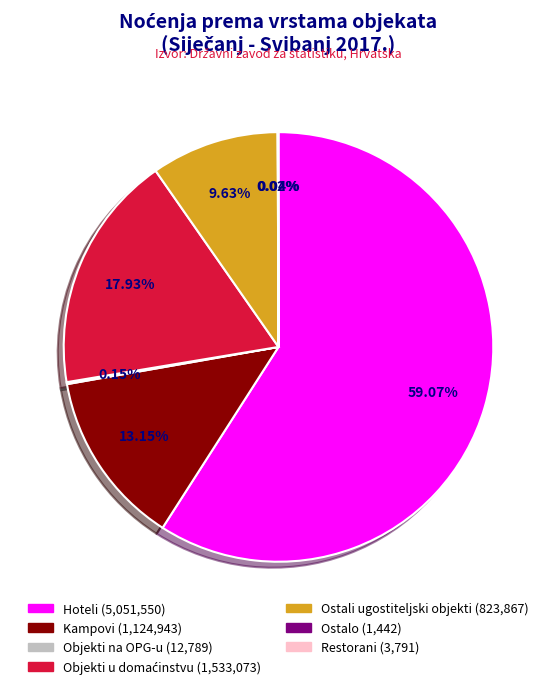

Which slice is the largest?

Hoteli